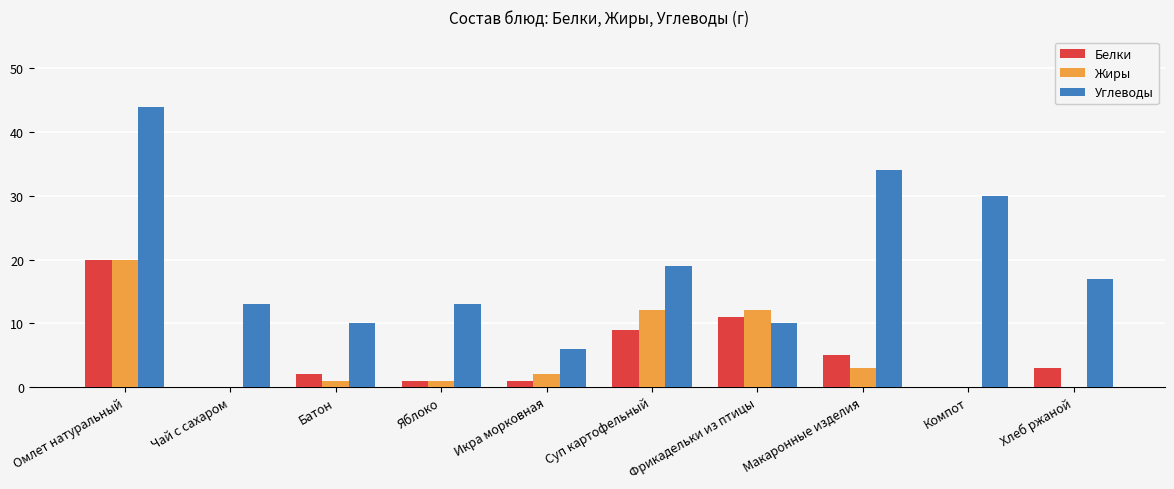

Reading left to right, list all the values displayed in this chart.

Белки: Омлет натуральный=20	Чай с сахаром=0	Батон=2	Яблоко=1	Икра морковная=1	Суп картофельный=9	Фрикадельки из птицы=11	Макаронные изделия=5	Компот=0	Хлеб ржаной=3
Жиры: Омлет натуральный=20	Чай с сахаром=0	Батон=1	Яблоко=1	Икра морковная=2	Суп картофельный=12	Фрикадельки из птицы=12	Макаронные изделия=3	Компот=0	Хлеб ржаной=0
Углеводы: Омлет натуральный=44	Чай с сахаром=13	Батон=10	Яблоко=13	Икра морковная=6	Суп картофельный=19	Фрикадельки из птицы=10	Макаронные изделия=34	Компот=30	Хлеб ржаной=17